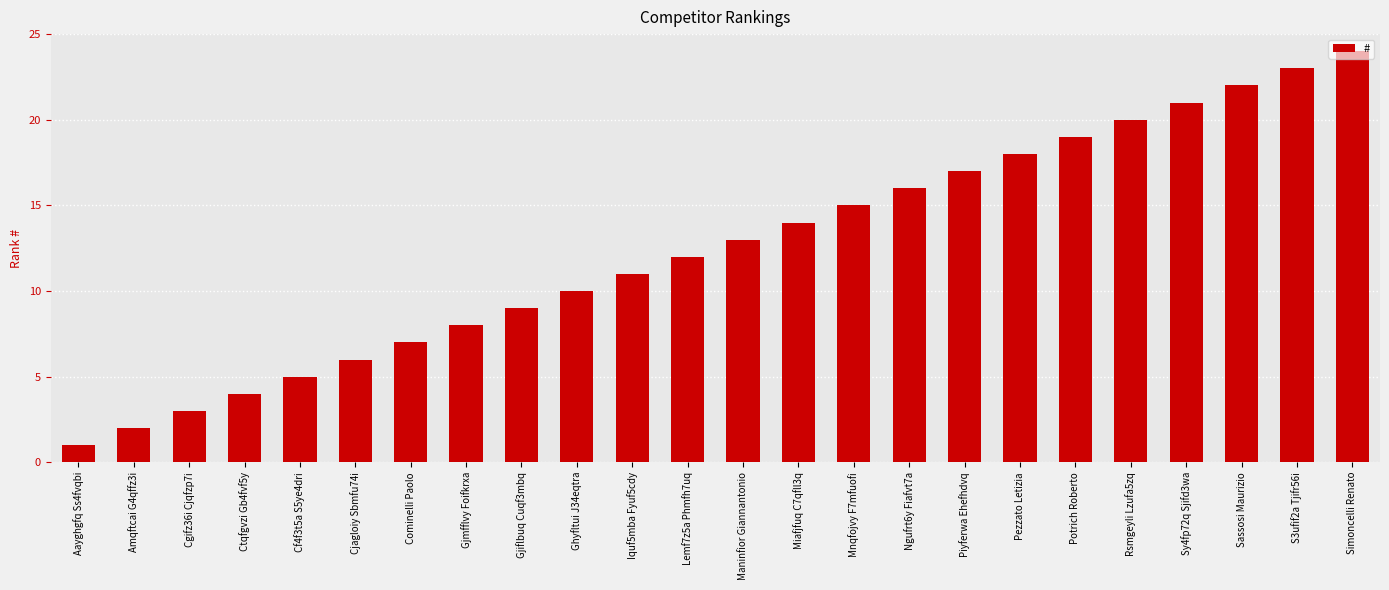

What is the ratio of the value at Potrich Roberto to the value at Iquf5mba Fyuf5cdy?

1.7